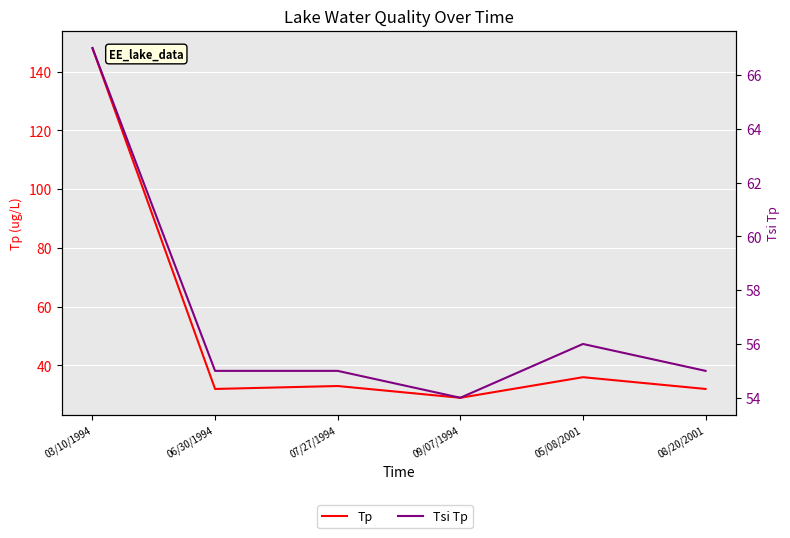

How many distinct data groups are displayed?

2